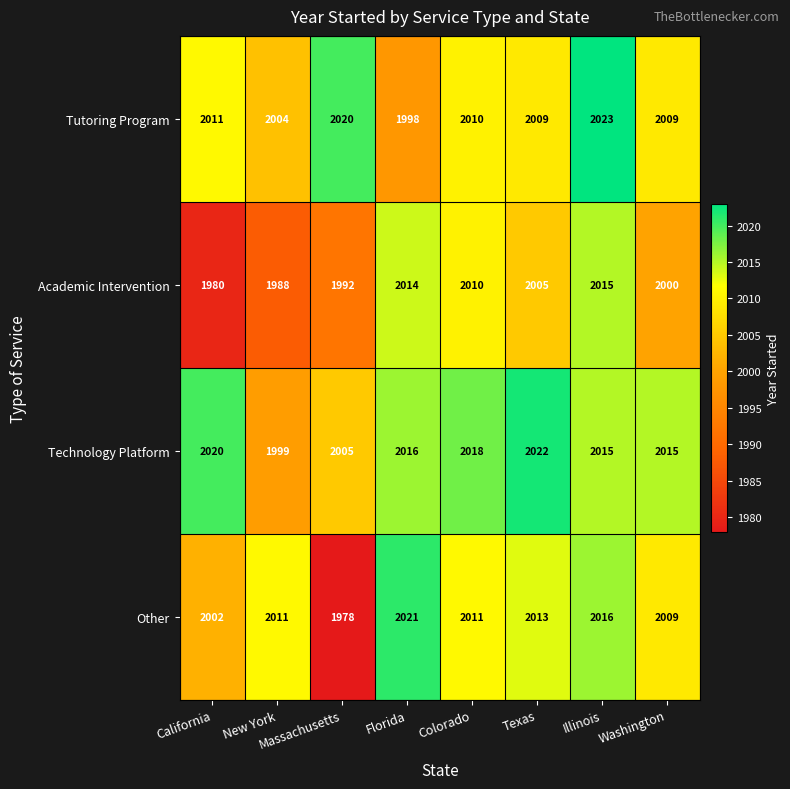

Which series changed the most between Colorado and Illinois?

Tutoring Program